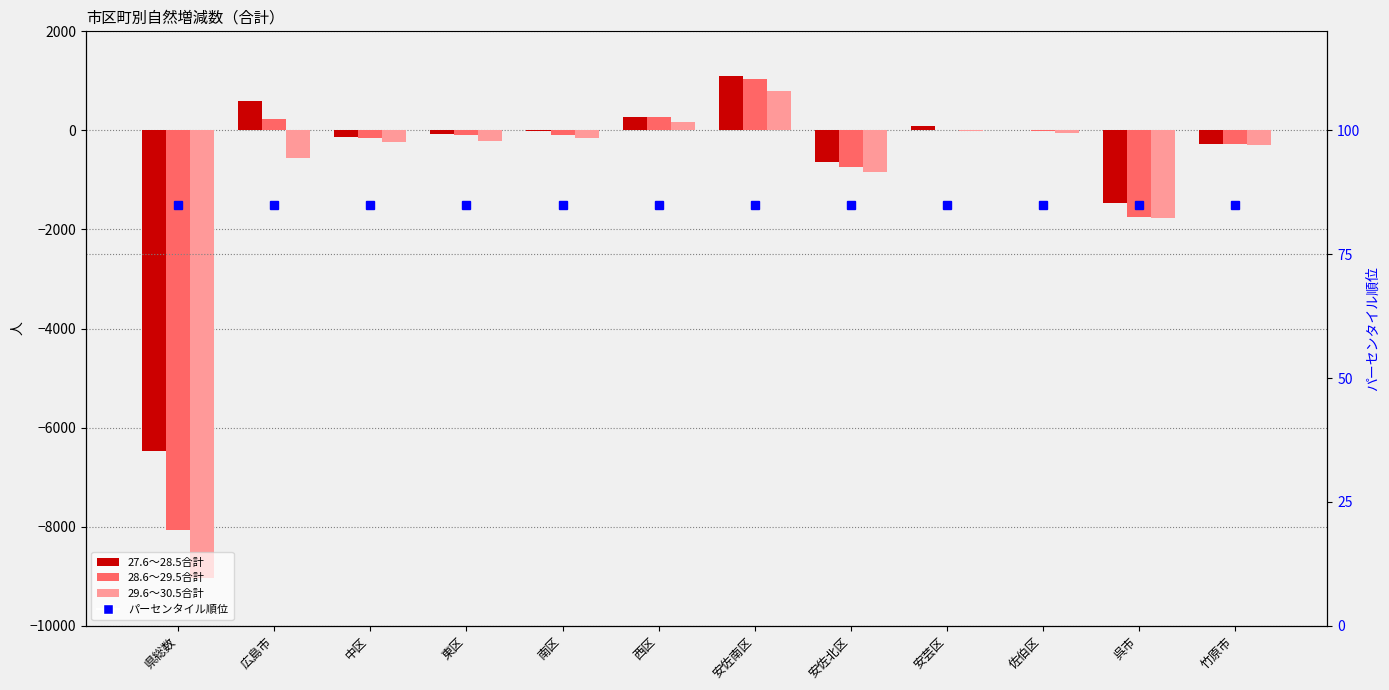

Between 佐伯区 and 呉市, which series saw the biggest shift?

28.6～29.5合計